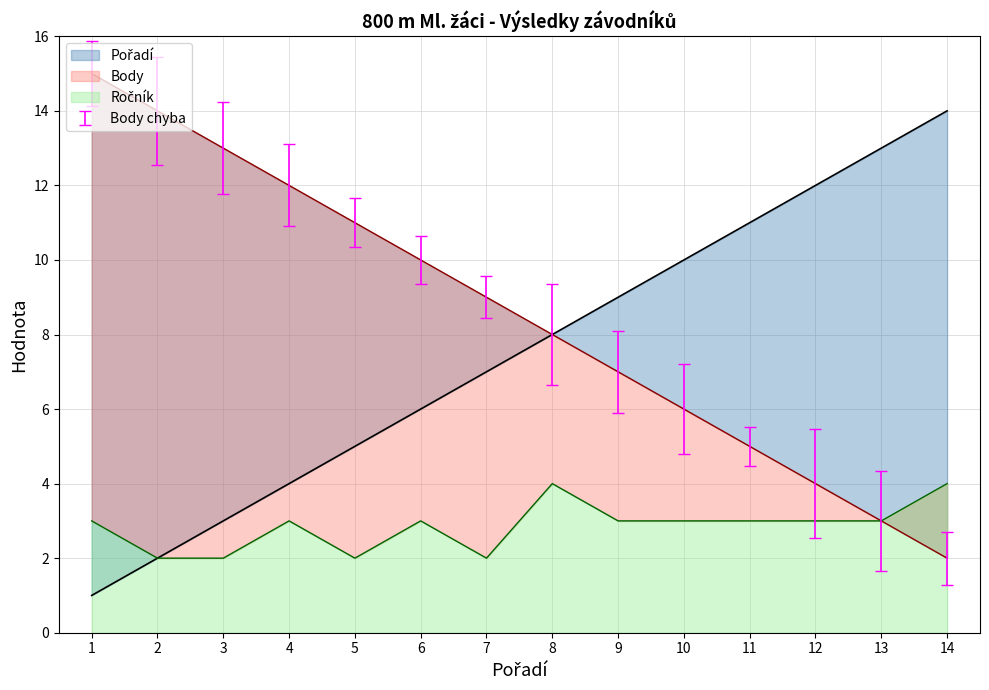

Rank the series by their average value, from highest to lowest.

Body, Pořadí, Ročník